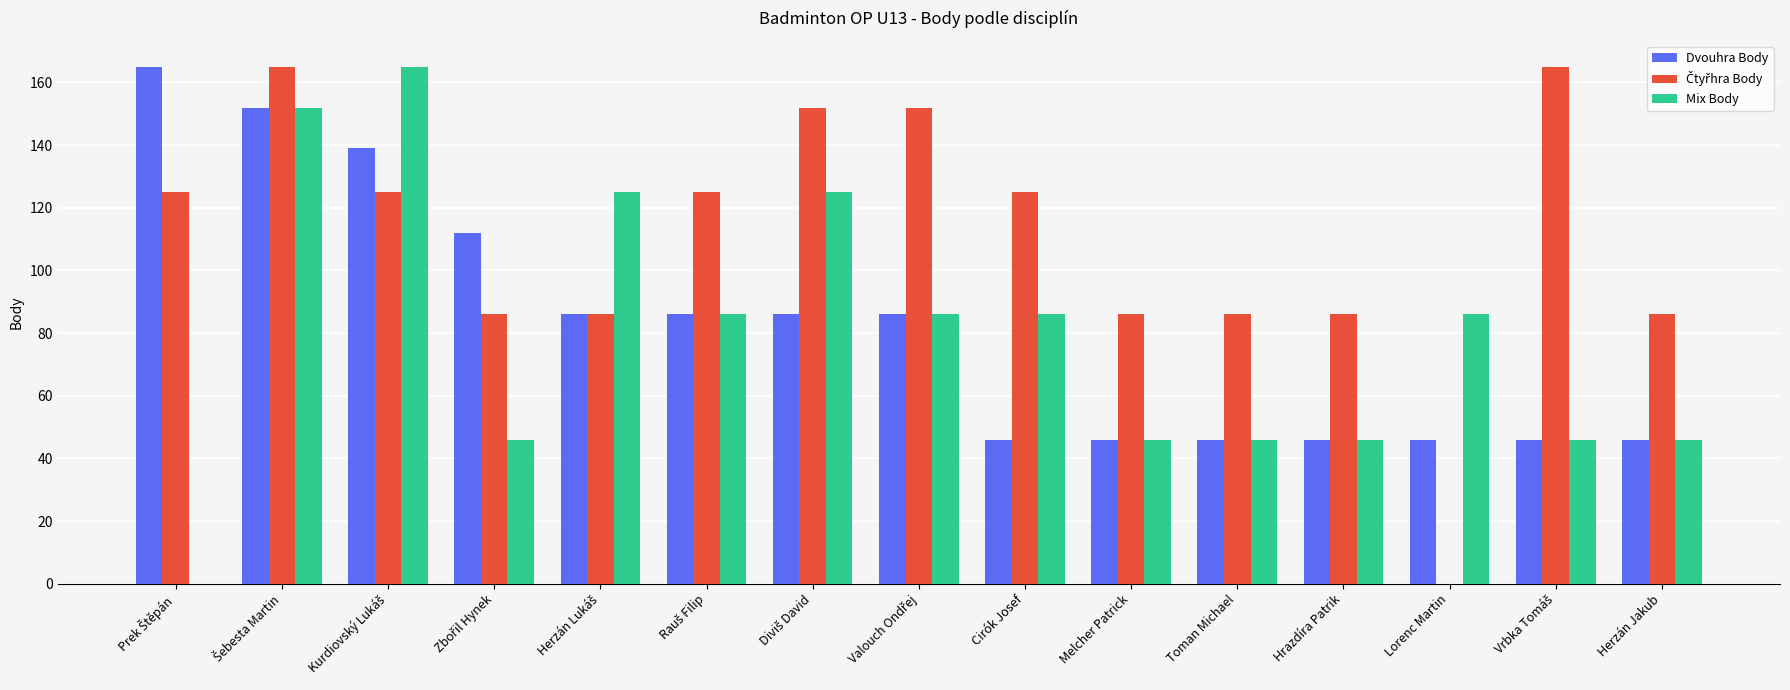

True or false: Mix Body has a value of 86 at Cirók Josef.

True